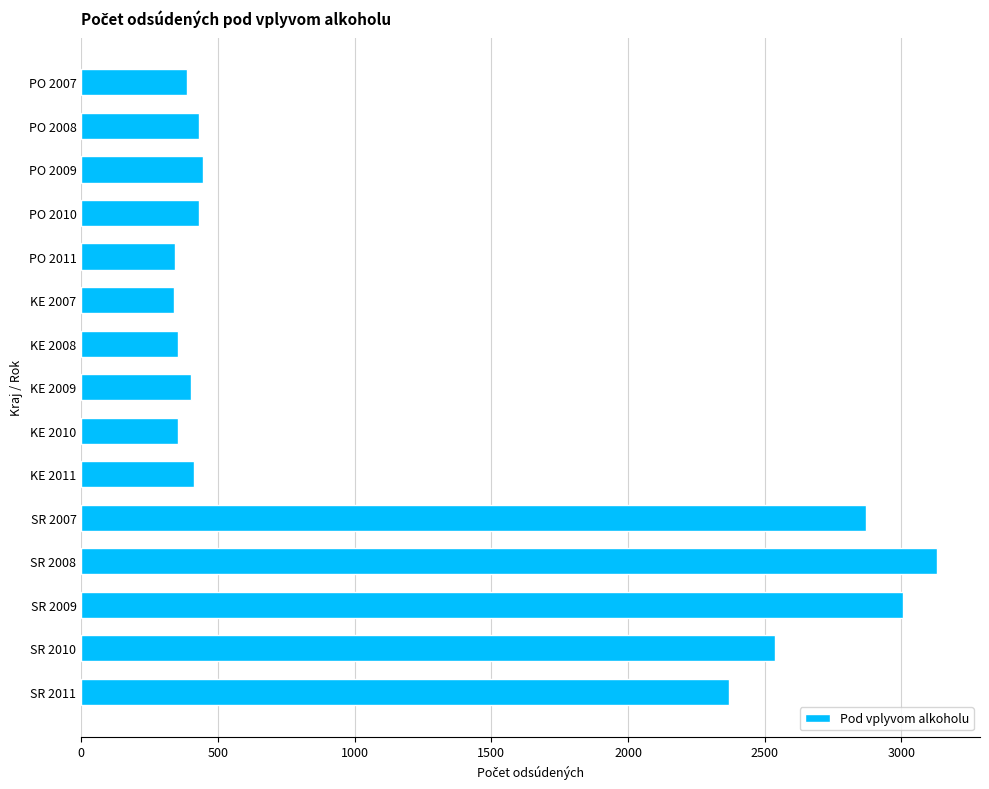

What is the average value?

1187